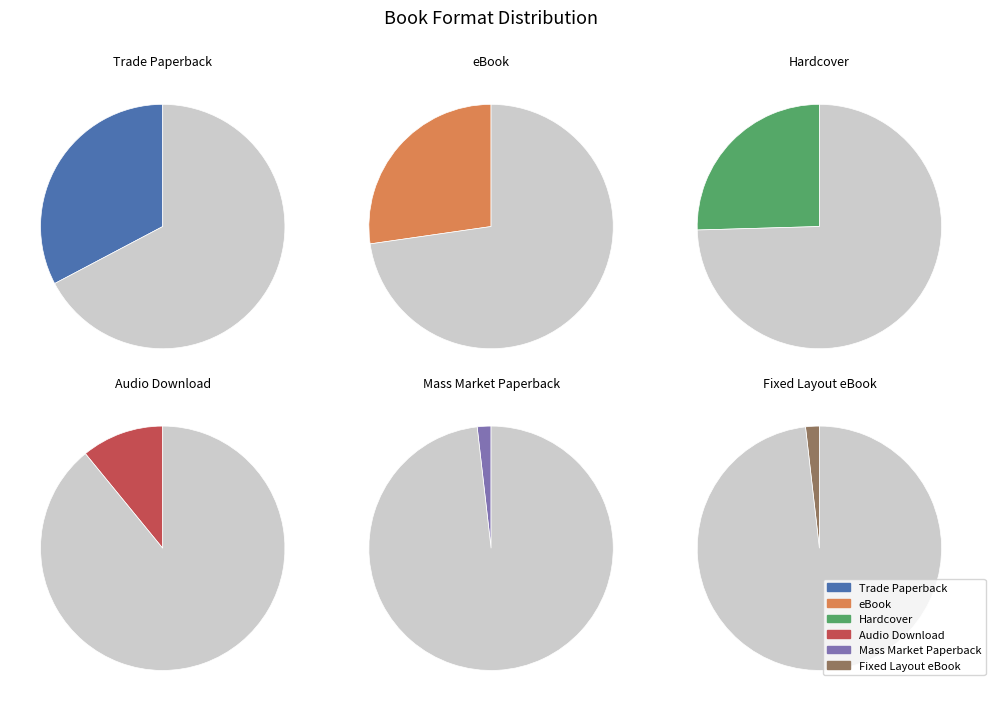

Is there any slice that represents more than half of the pie?

No